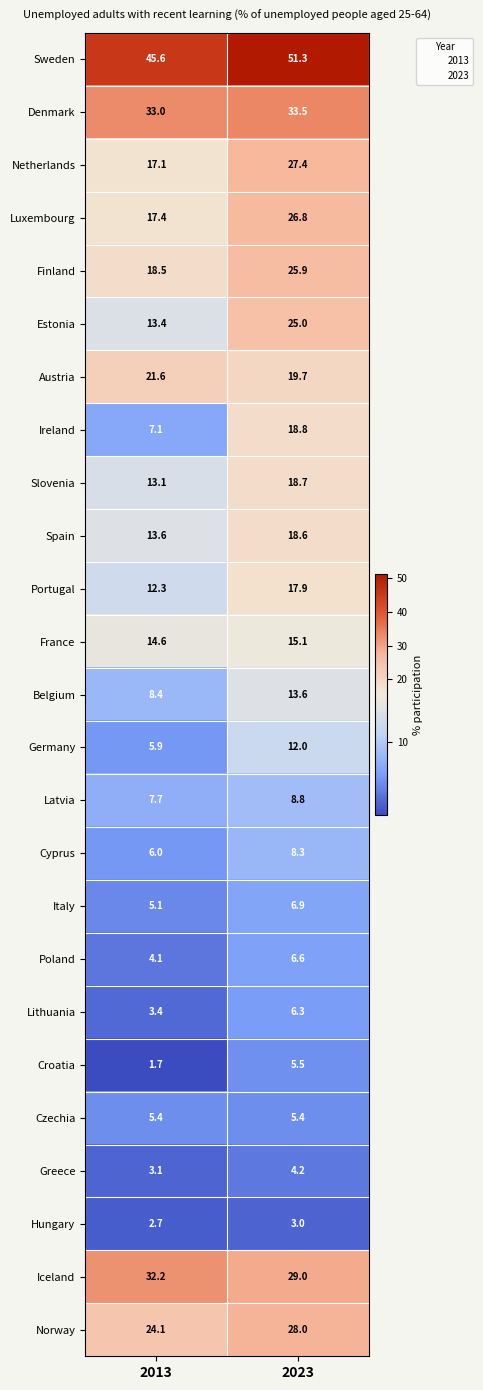

What is the smallest value displayed?

1.7